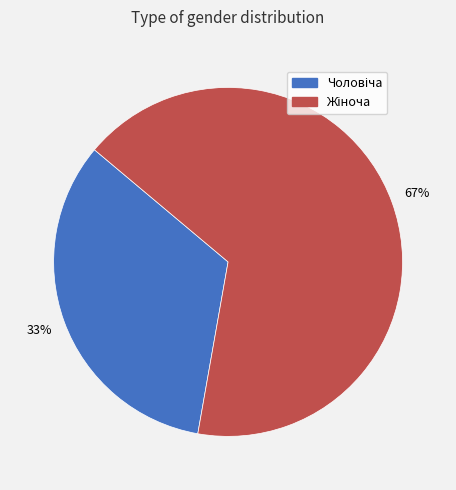

How many segments does this pie chart have?

2